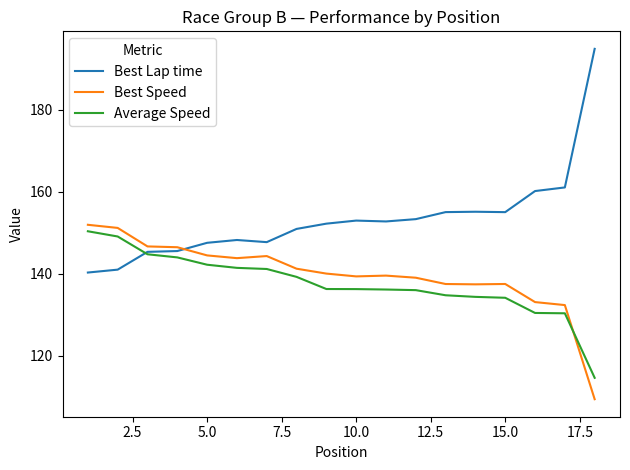

Which series has the largest range (max minus min)?

Best Lap time